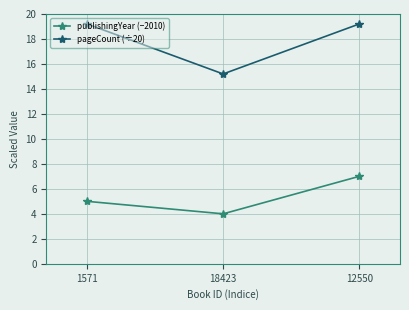

Rank the series by their average value, from lowest to highest.

publishingYear (−2010), pageCount (÷20)